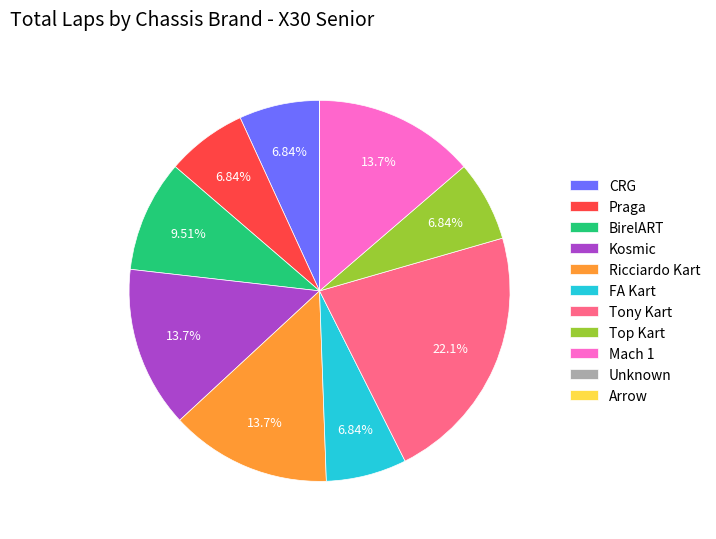

Is Kosmic the majority of the pie?

No